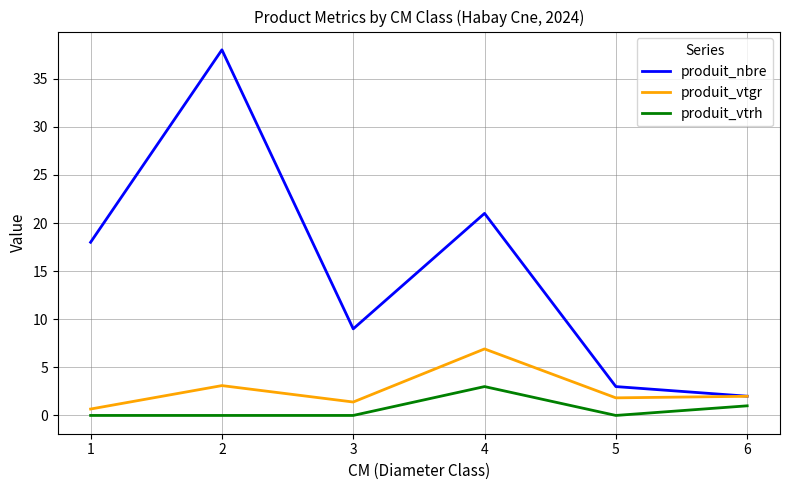

True or false: produit_vtrh and produit_vtgr cross at least once.

False